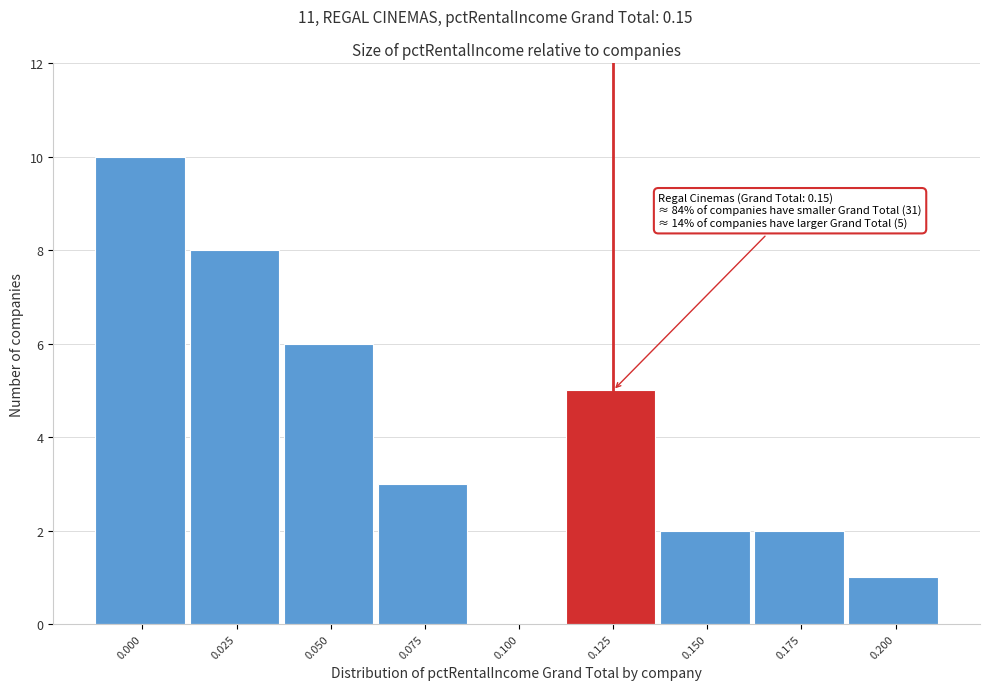

Reading left to right, extract all data points from this chart.

0.000=10	0.025=8	0.050=6	0.075=3	0.100=0	0.125=5	0.150=2	0.175=2	0.200=1